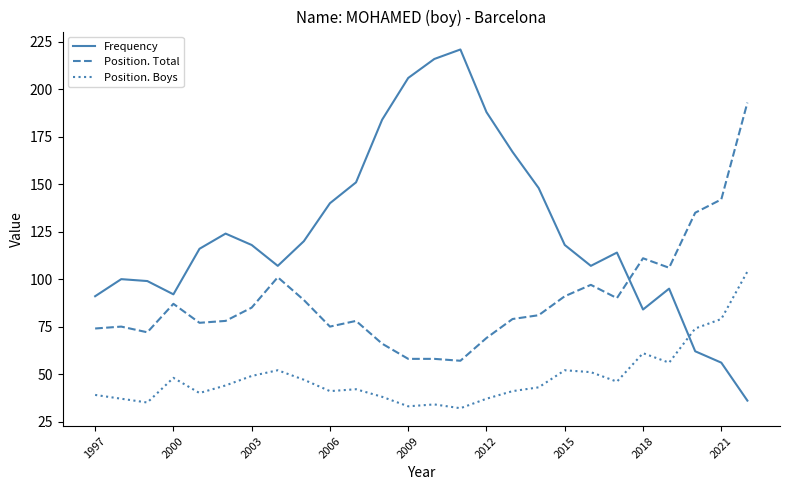

Which series ends up on top after the final intersection of Frequency and Position. Boys?

Position. Boys